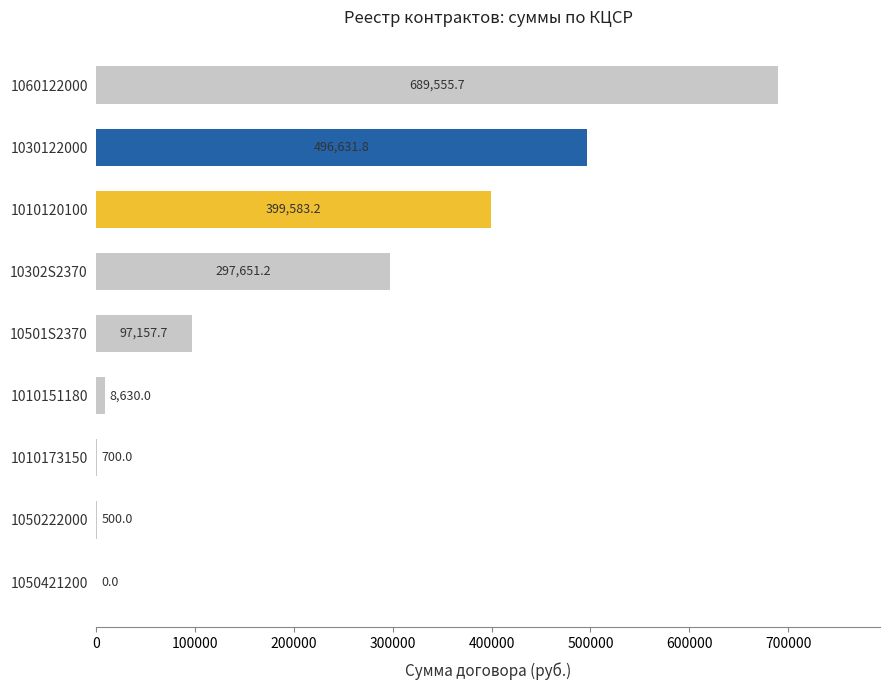

Where is the data nearest to the value 344777?

10302S2370